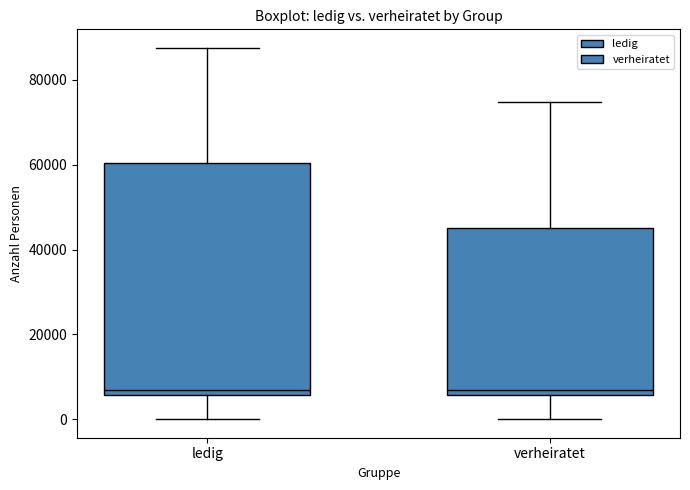

Reading left to right, read every box against the y-axis: the position of its median line, the range the box covers, and the ends of its whiskers. The values are not printed on the chart, so give them approximately, as read against the axis.

ledig: median 6000 (just above the box's lower edge), box 6000 to 60000, whiskers 0 to 88000
verheiratet: median 8000, box 6000 to 46000, whiskers 0 to 74000